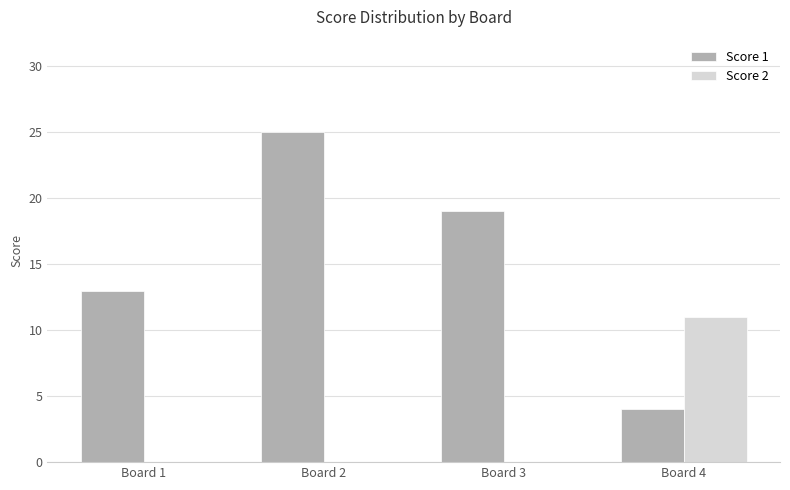

Reading right to left, what are all the values shown in this chart?

Score 1: Board 4=4	Board 3=19	Board 2=25	Board 1=13
Score 2: Board 4=11	Board 3=0	Board 2=0	Board 1=0